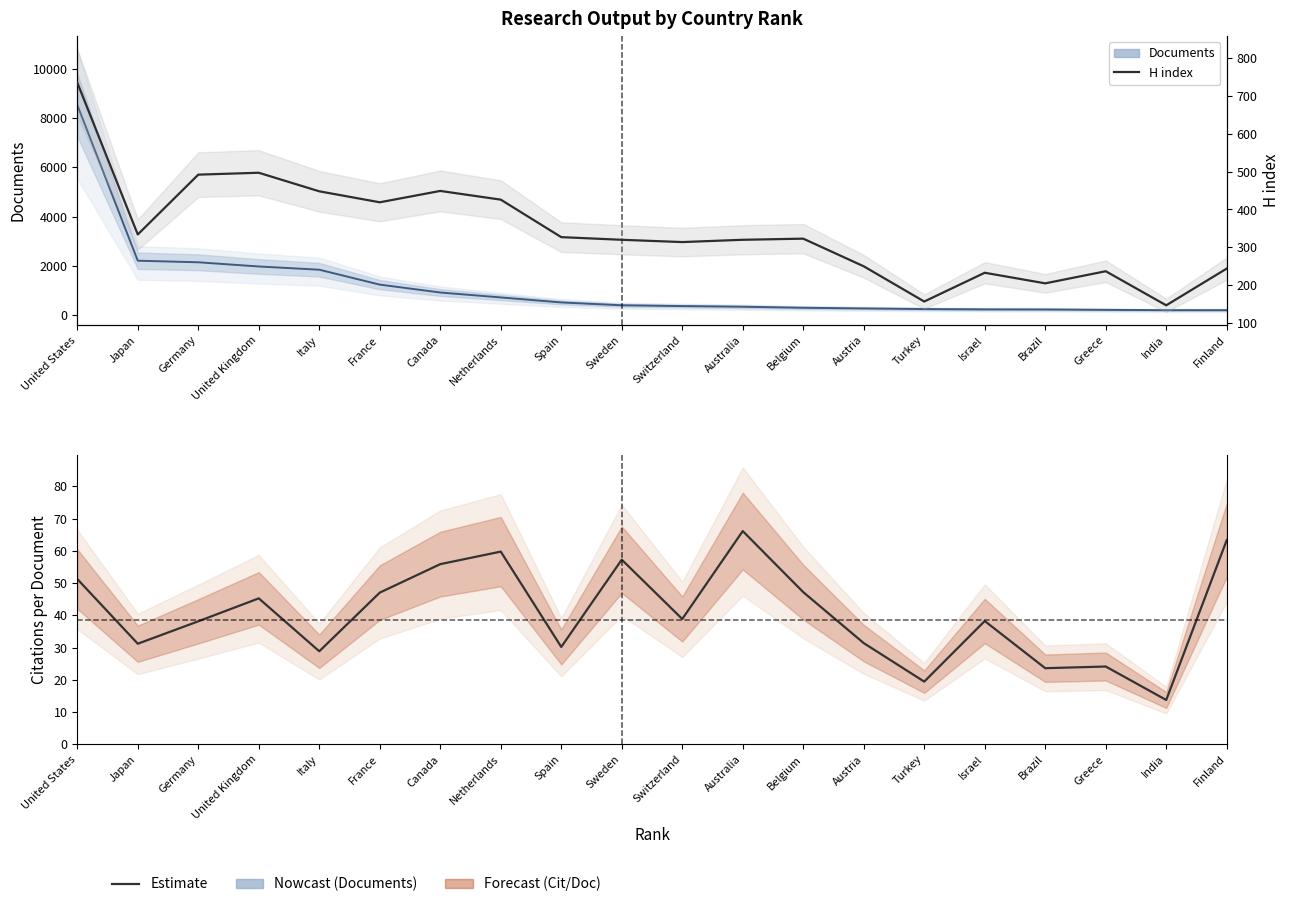

Where is the first local minimum?

Japan